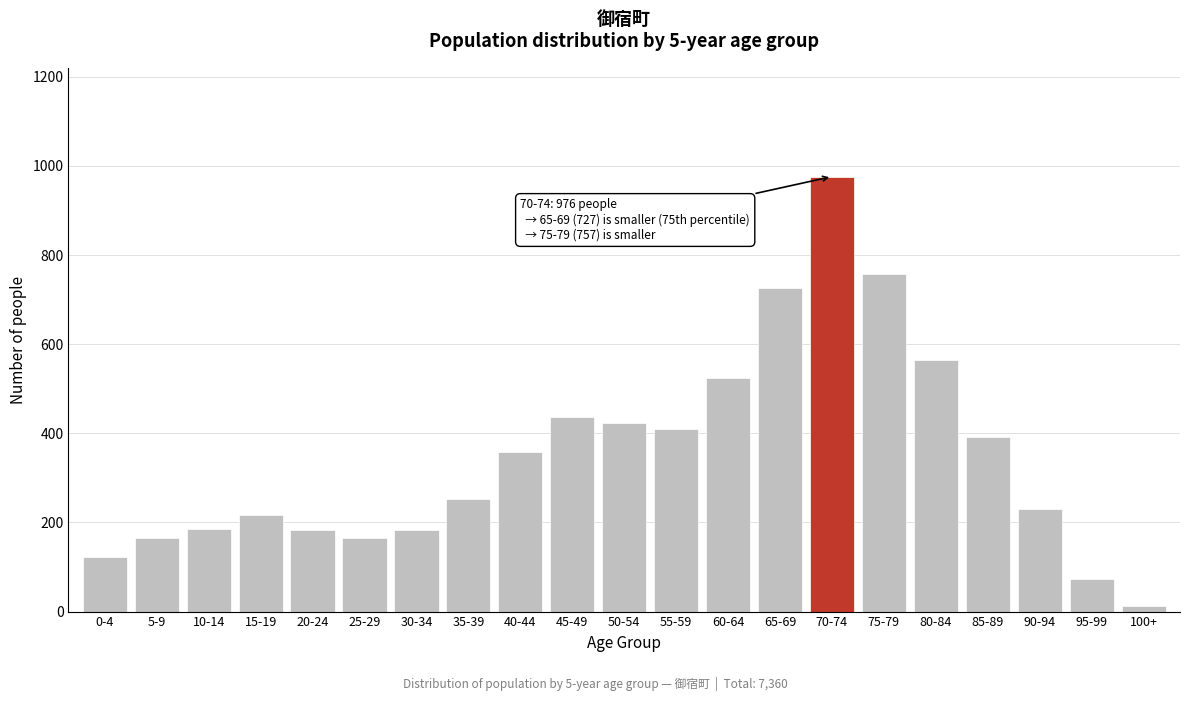

At which label is the value closest to 494?

60-64